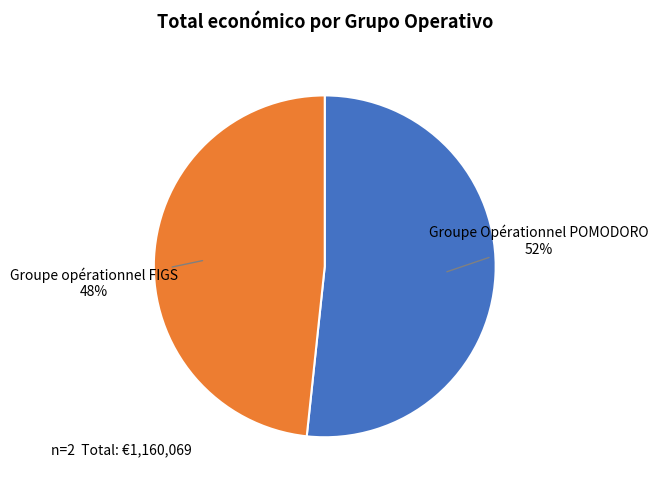

Combined, do Groupe opérationnel FIGS and Groupe Opérationnel POMODORO account for over 50%?

Yes